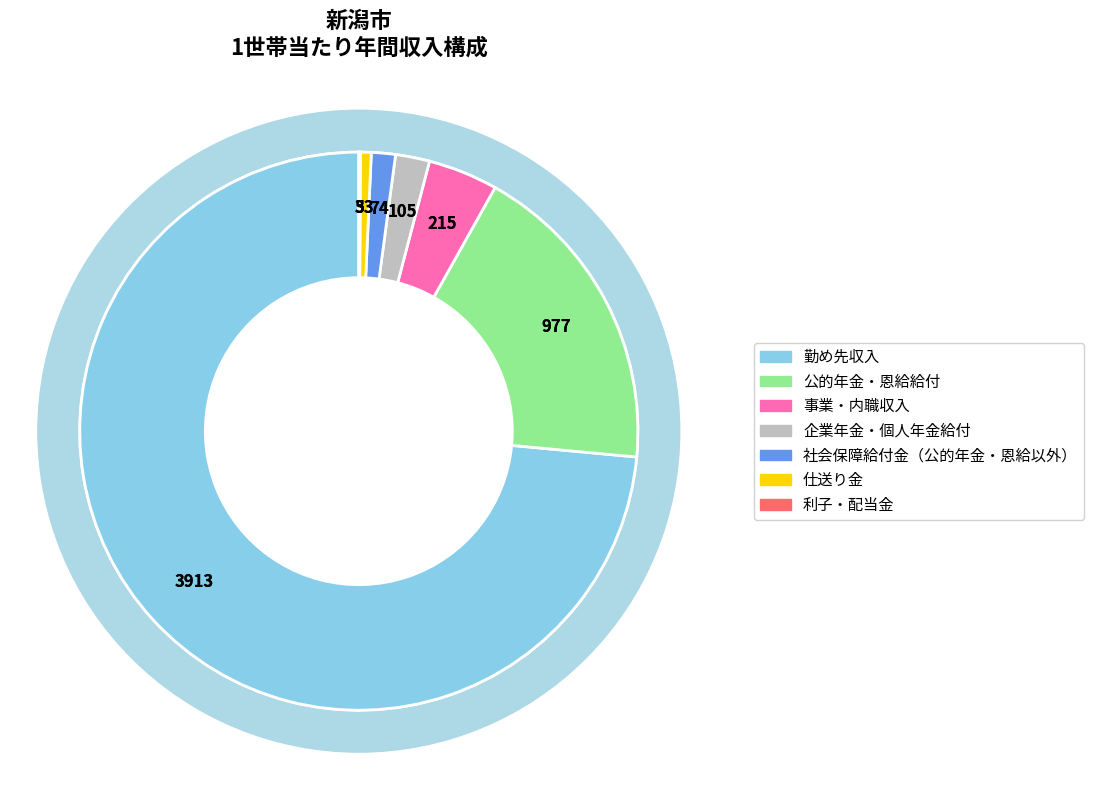

What is the total percentage of 利子・配当金 and 仕送り金?

0.7%